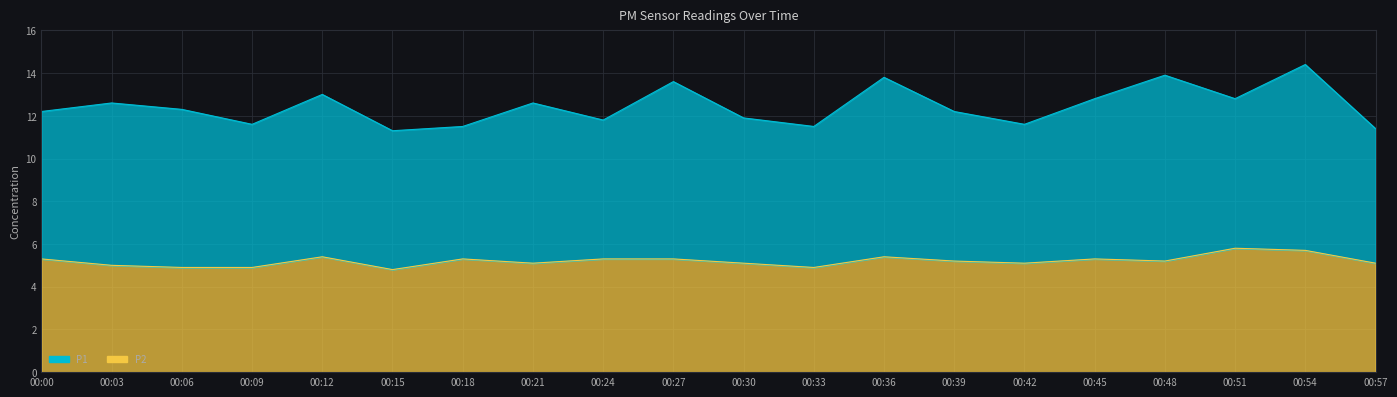

Where does the data first go above 5?

00:00